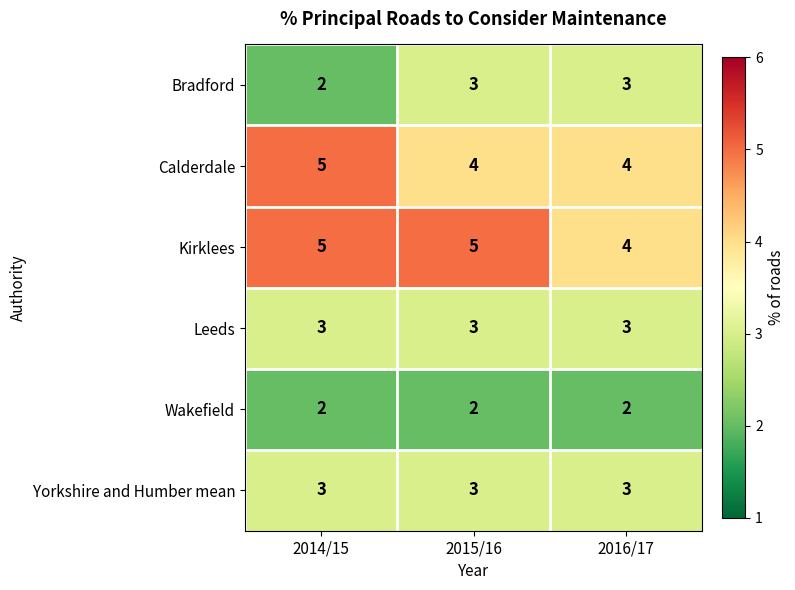

Is it true that Leeds equals 1 at 2015/16?

False